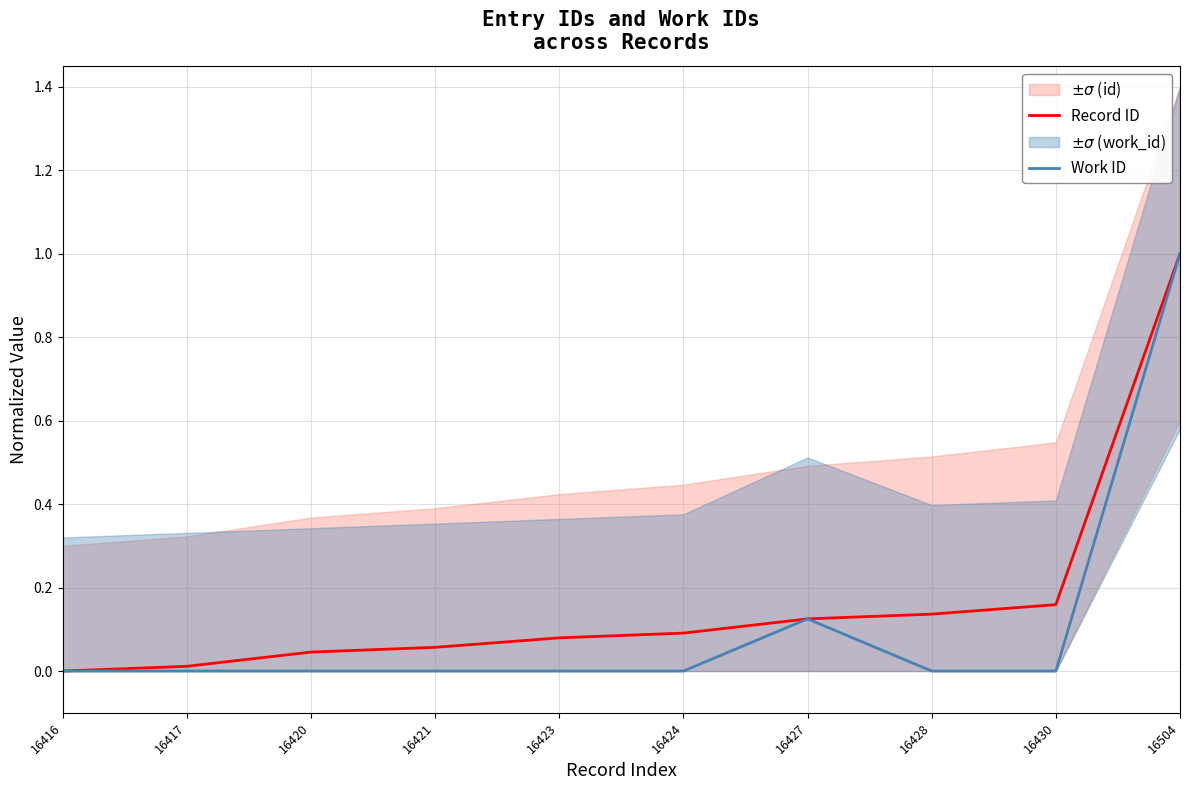

What is the sum of the Record ID values at 16421 and 16504?

1.1